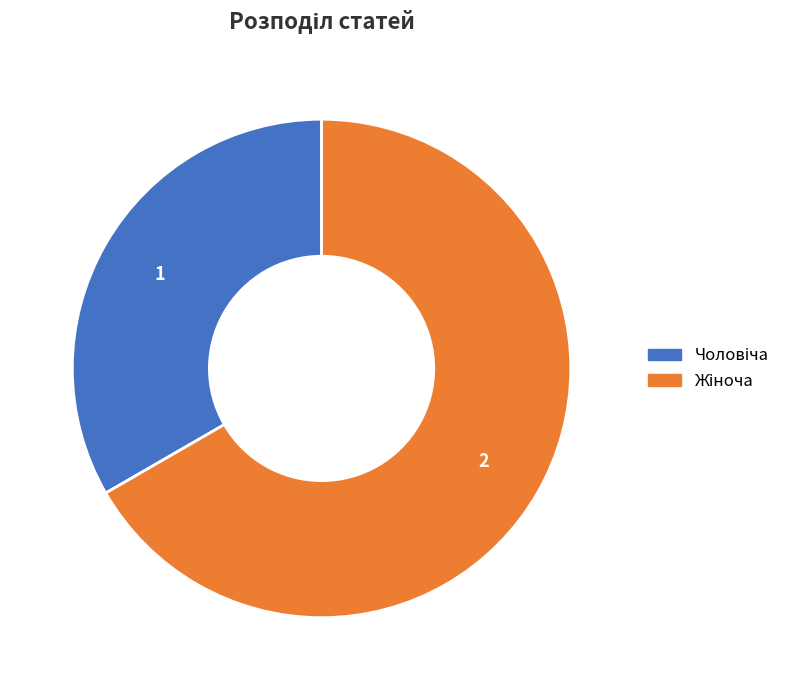

Is there a majority slice in this chart?

Yes